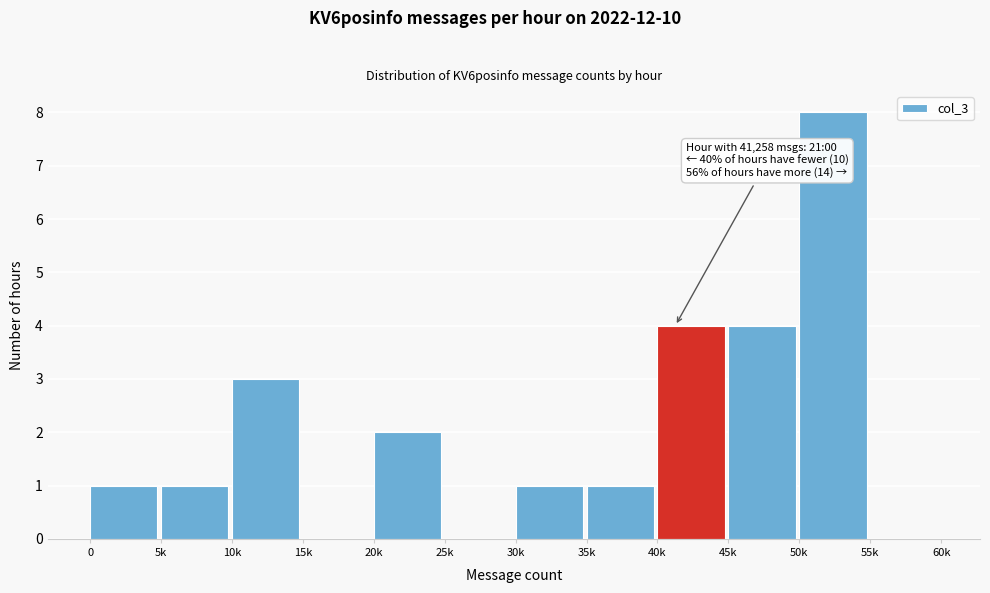

Reading left to right, transcribe all the data shown in this chart.

0=1	5k=1	10k=3	15k=0	20k=2	25k=0	30k=1	35k=1	40k=4	45k=4	50k=8	55k=0